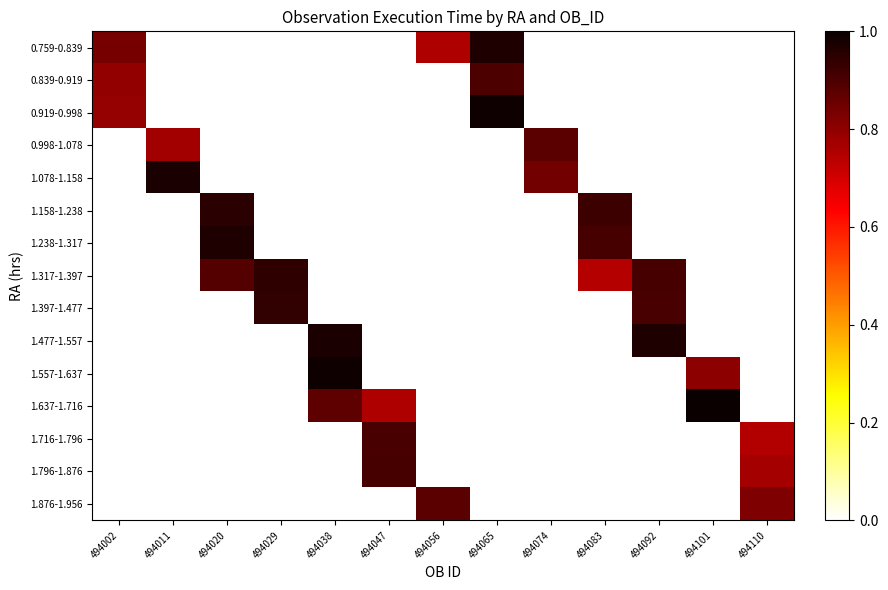

Reading left to right, list all the values displayed in this chart.

0.759-0.839: 494002=0.8	494011=0.0	494020=0.0	494029=0.0	494038=0.0	494047=0.0	494056=0.8	494065=1.0	494074=0.0	494083=0.0	494092=0.0	494101=0.0	494110=0.0
0.839-0.919: 494002=0.8	494011=0.0	494020=0.0	494029=0.0	494038=0.0	494047=0.0	494056=0.0	494065=0.9	494074=0.0	494083=0.0	494092=0.0	494101=0.0	494110=0.0
0.919-0.998: 494002=0.8	494011=0.0	494020=0.0	494029=0.0	494038=0.0	494047=0.0	494056=0.0	494065=1.0	494074=0.0	494083=0.0	494092=0.0	494101=0.0	494110=0.0
0.998-1.078: 494002=0.0	494011=0.8	494020=0.0	494029=0.0	494038=0.0	494047=0.0	494056=0.0	494065=0.0	494074=0.9	494083=0.0	494092=0.0	494101=0.0	494110=0.0
1.078-1.158: 494002=0.0	494011=1.0	494020=0.0	494029=0.0	494038=0.0	494047=0.0	494056=0.0	494065=0.0	494074=0.8	494083=0.0	494092=0.0	494101=0.0	494110=0.0
1.158-1.238: 494002=0.0	494011=0.0	494020=1.0	494029=0.0	494038=0.0	494047=0.0	494056=0.0	494065=0.0	494074=0.0	494083=0.9	494092=0.0	494101=0.0	494110=0.0
1.238-1.317: 494002=0.0	494011=0.0	494020=1.0	494029=0.0	494038=0.0	494047=0.0	494056=0.0	494065=0.0	494074=0.0	494083=0.9	494092=0.0	494101=0.0	494110=0.0
1.317-1.397: 494002=0.0	494011=0.0	494020=0.9	494029=0.9	494038=0.0	494047=0.0	494056=0.0	494065=0.0	494074=0.0	494083=0.7	494092=0.9	494101=0.0	494110=0.0
1.397-1.477: 494002=0.0	494011=0.0	494020=0.0	494029=0.9	494038=0.0	494047=0.0	494056=0.0	494065=0.0	494074=0.0	494083=0.0	494092=0.9	494101=0.0	494110=0.0
1.477-1.557: 494002=0.0	494011=0.0	494020=0.0	494029=0.0	494038=1.0	494047=0.0	494056=0.0	494065=0.0	494074=0.0	494083=0.0	494092=1.0	494101=0.0	494110=0.0
1.557-1.637: 494002=0.0	494011=0.0	494020=0.0	494029=0.0	494038=1.0	494047=0.0	494056=0.0	494065=0.0	494074=0.0	494083=0.0	494092=0.0	494101=0.8	494110=0.0
1.637-1.716: 494002=0.0	494011=0.0	494020=0.0	494029=0.0	494038=0.9	494047=0.8	494056=0.0	494065=0.0	494074=0.0	494083=0.0	494092=0.0	494101=1.0	494110=0.0
1.716-1.796: 494002=0.0	494011=0.0	494020=0.0	494029=0.0	494038=0.0	494047=0.9	494056=0.0	494065=0.0	494074=0.0	494083=0.0	494092=0.0	494101=0.0	494110=0.7
1.796-1.876: 494002=0.0	494011=0.0	494020=0.0	494029=0.0	494038=0.0	494047=0.9	494056=0.0	494065=0.0	494074=0.0	494083=0.0	494092=0.0	494101=0.0	494110=0.8
1.876-1.956: 494002=0.0	494011=0.0	494020=0.0	494029=0.0	494038=0.0	494047=0.0	494056=0.9	494065=0.0	494074=0.0	494083=0.0	494092=0.0	494101=0.0	494110=0.8